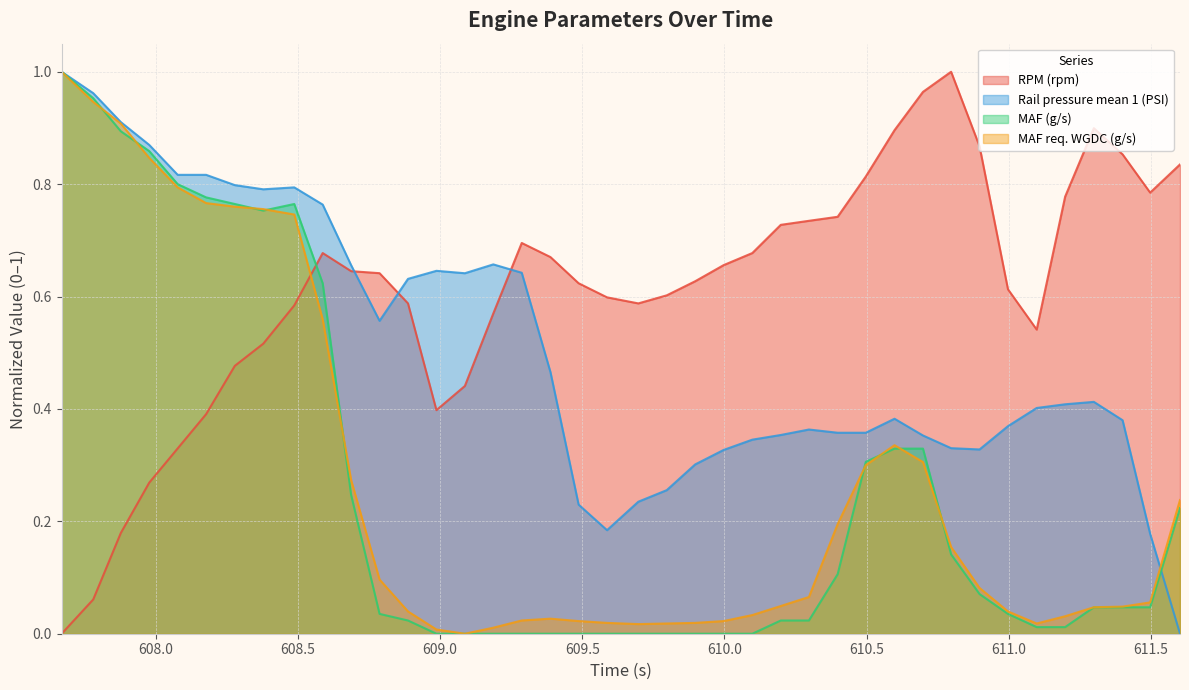

Which series has the largest total across all categories?

RPM (rpm)